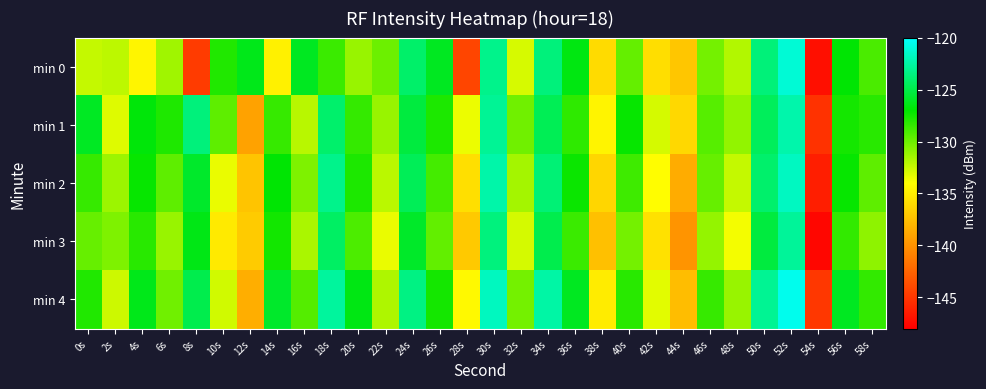

What is the total value across all series at 36s?

-636.8